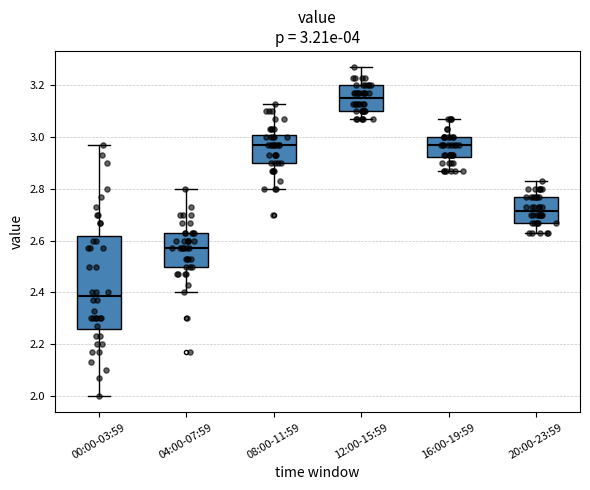

Comparing the boxes themselves (not the whiskers), which one is the tallest?

00:00-03:59